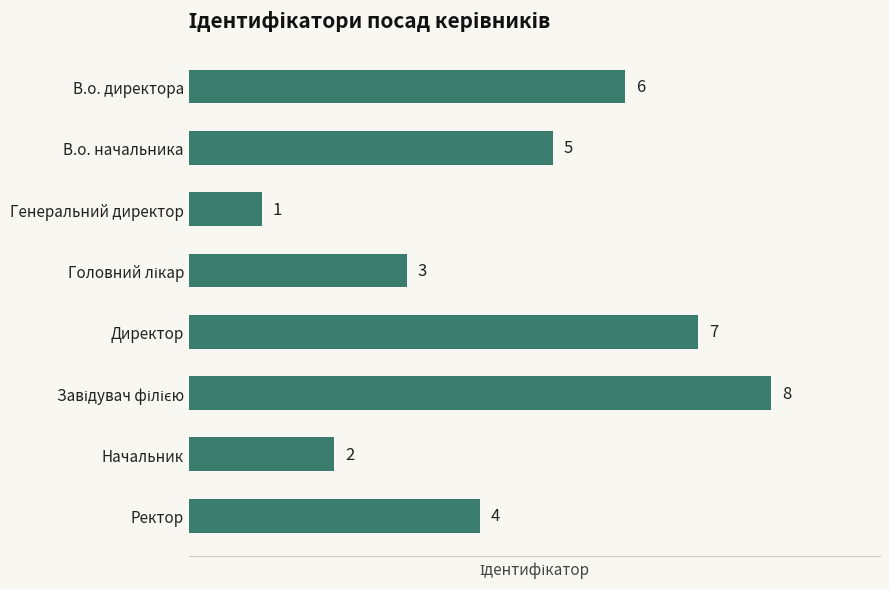

The chart shows a value of 11 at Директор. True or false?

False